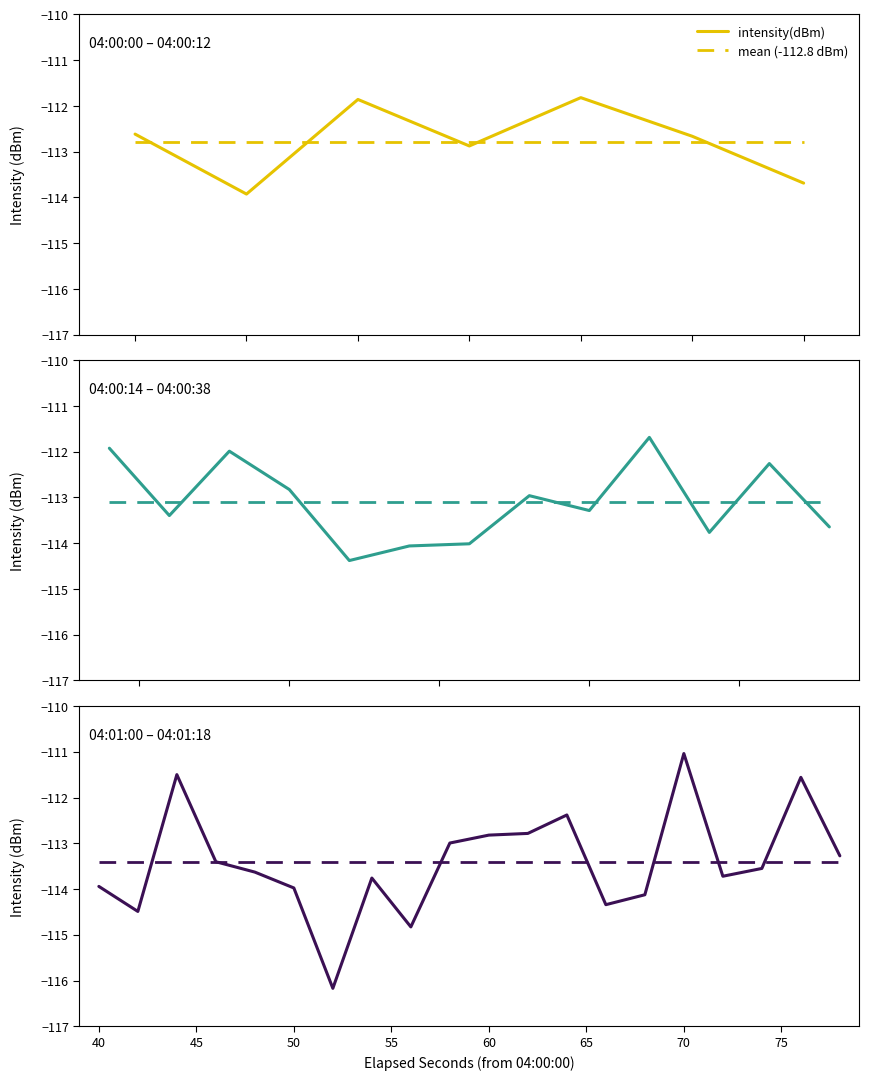

List the labels in order of value, smallest first.

26, 28, 21, 11, 33, 34, 12, 13, 25, 20, 1, 17, 27, 36, 6, 19, 24, 37, 23, 8, 15, 39, 29, 14, 3, 10, 30, 31, 5, 0, 32, 18, 9, 7, 2, 4, 16, 38, 22, 35